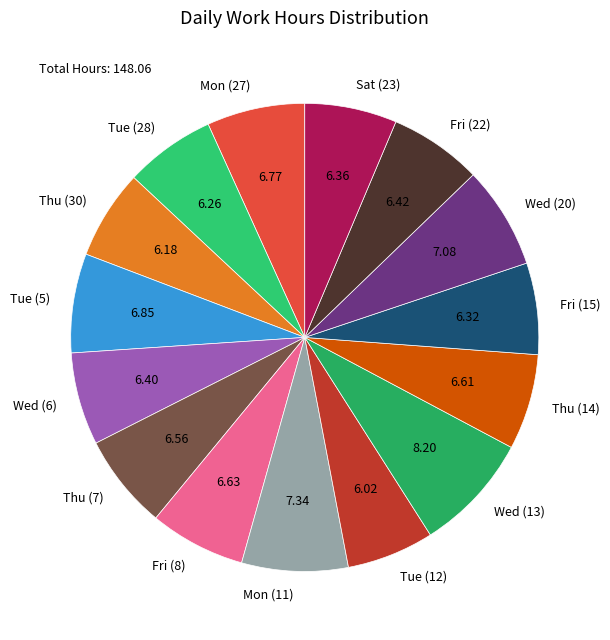

How many slices are in this pie chart?

15